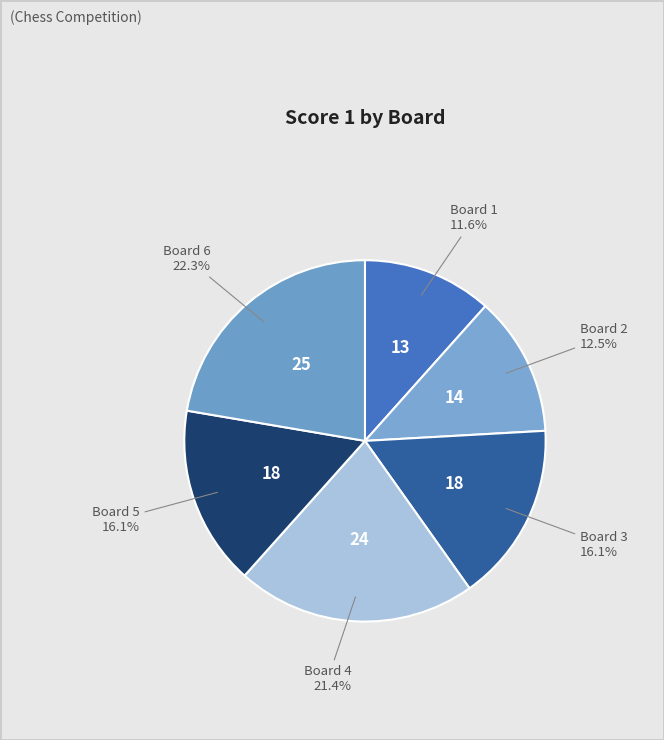

Which slice is the largest?

Board 6